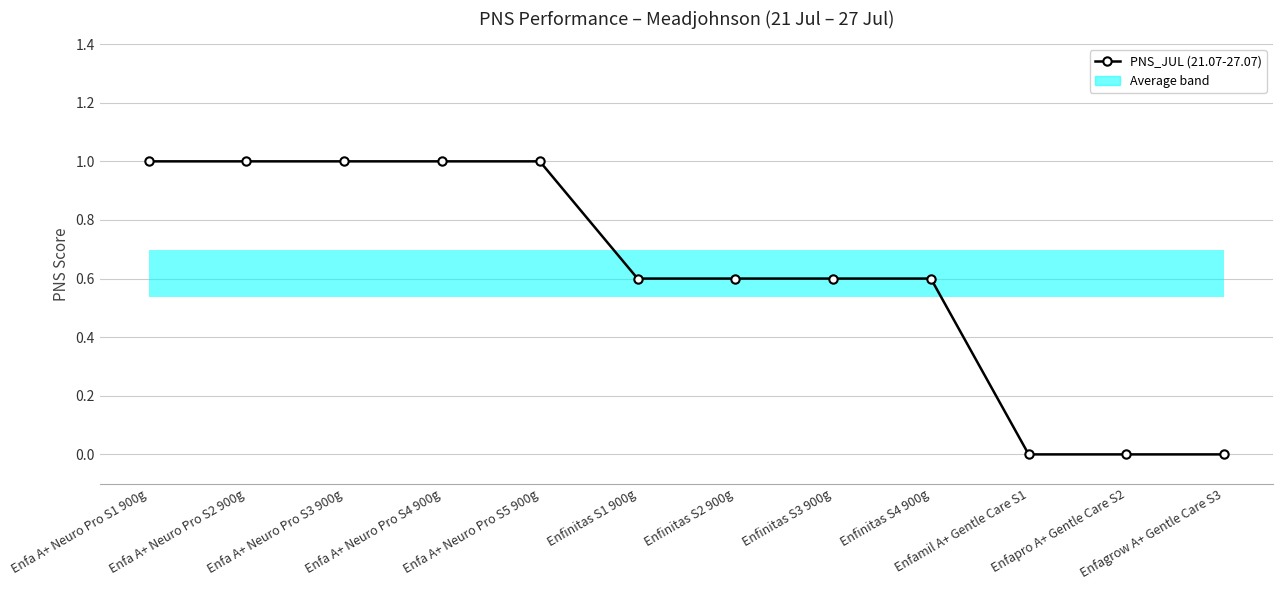

What is the average value?

0.6